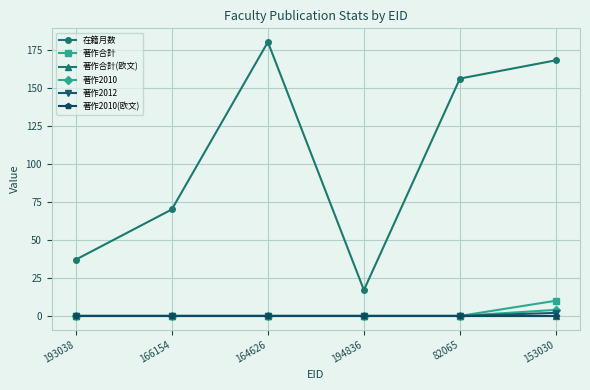

Is this an area chart (filled region under the line)?

No